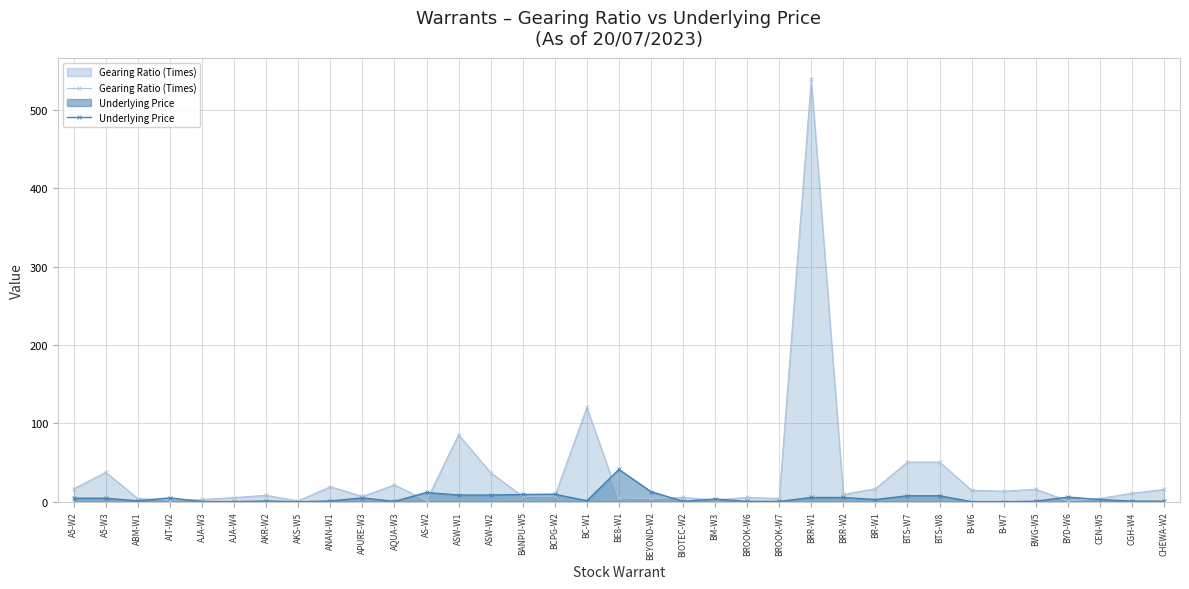

What is the total value across all series at BIOTEC-W2?

6.2